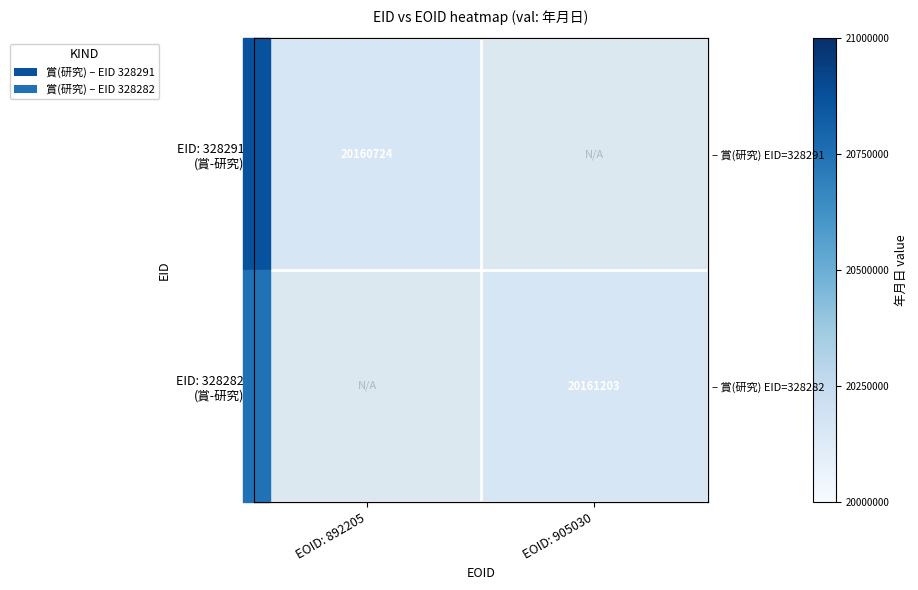

What is the approximate value of EID: 328282 (賞-研究) at EOID: 905030?

20161203.0